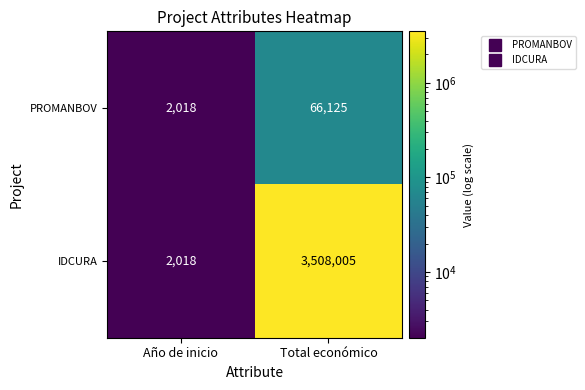

Rank the categories by IDCURA value from highest to lowest.

Total económico, Año de inicio